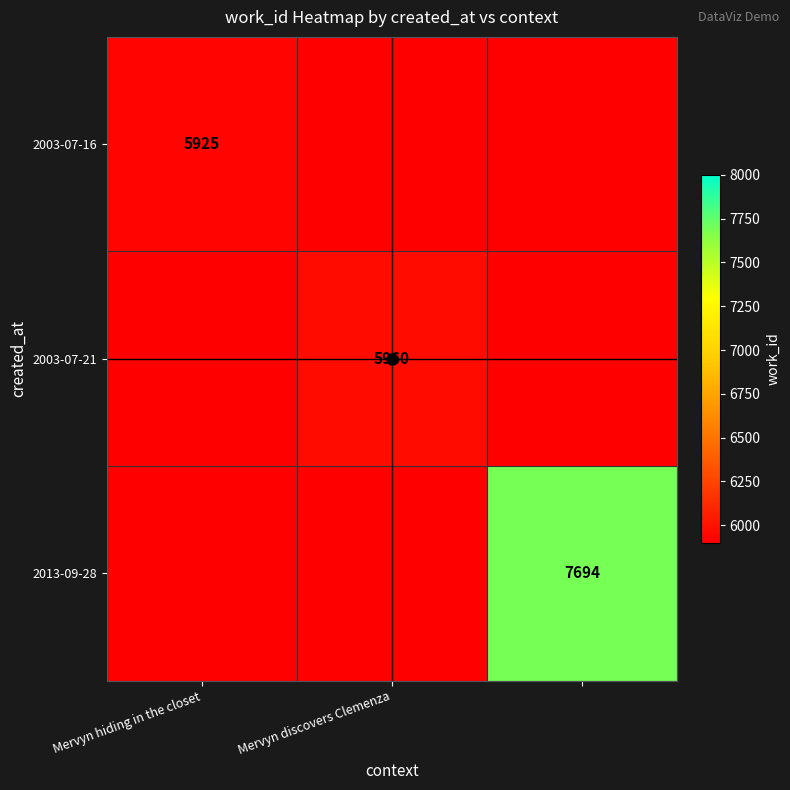

The 2003-07-21 series shows 1316 at Mervyn discovers Clemenza. True or false?

False